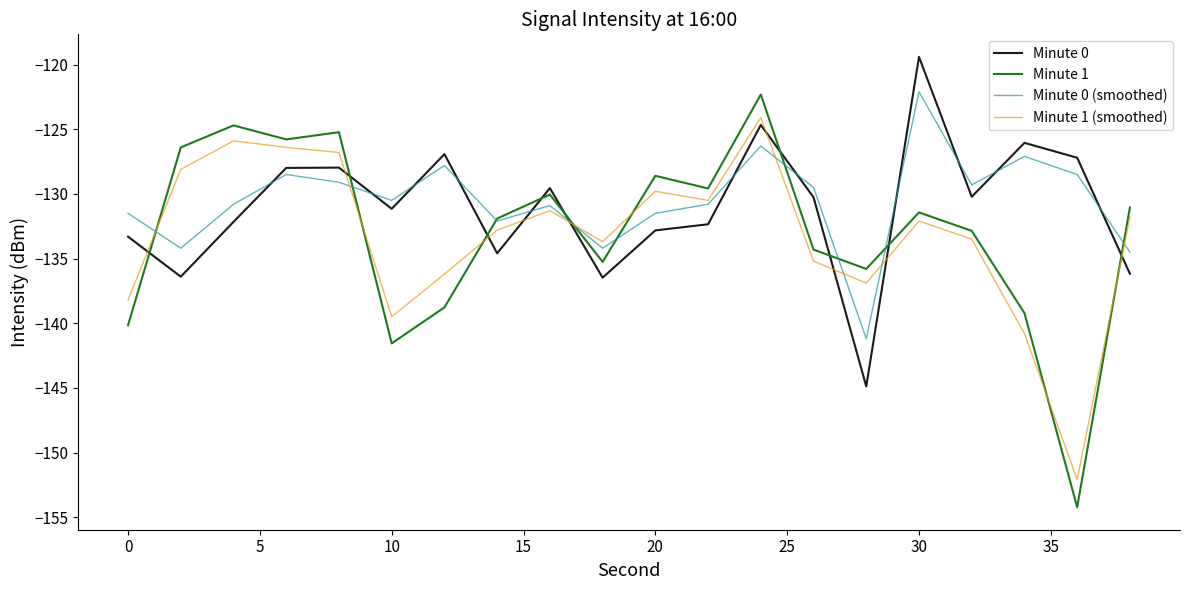

Which series ends up on top after the final intersection of Minute 1 and Minute 0 (smoothed)?

Minute 1